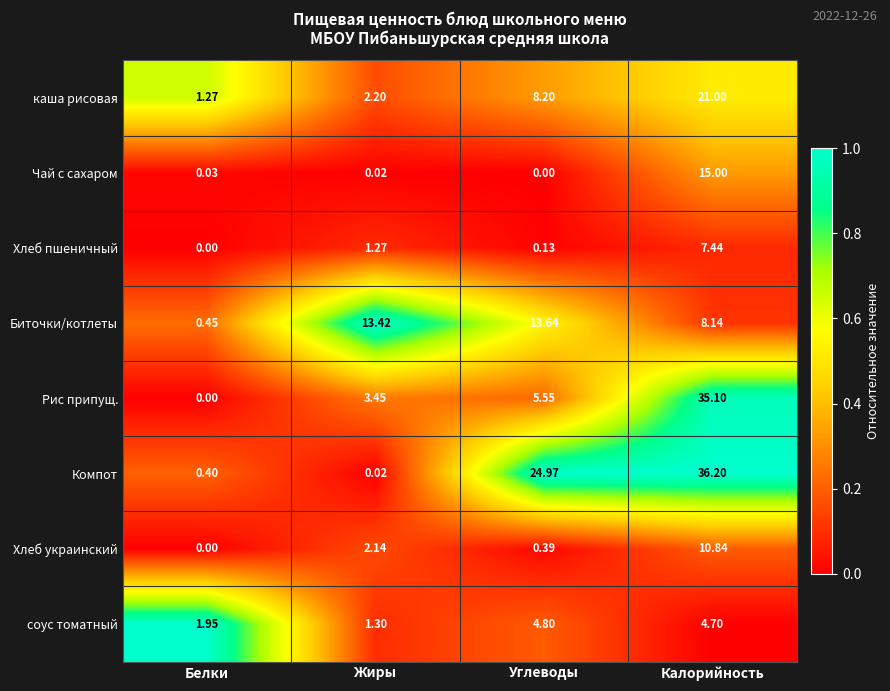

At which label does Рис припущ. first exceed 5?

Углеводы